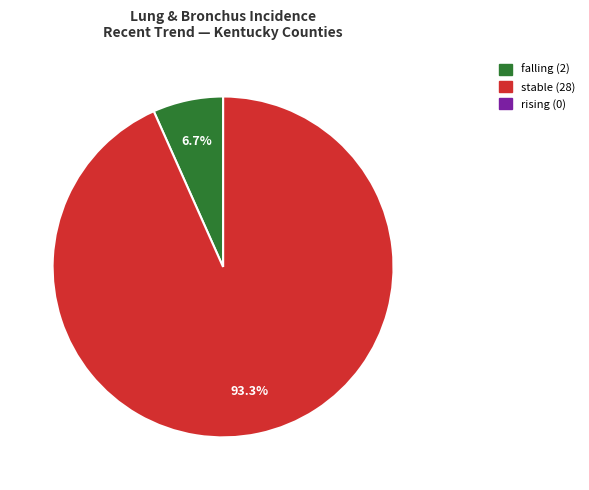

What is the majority slice?

stable